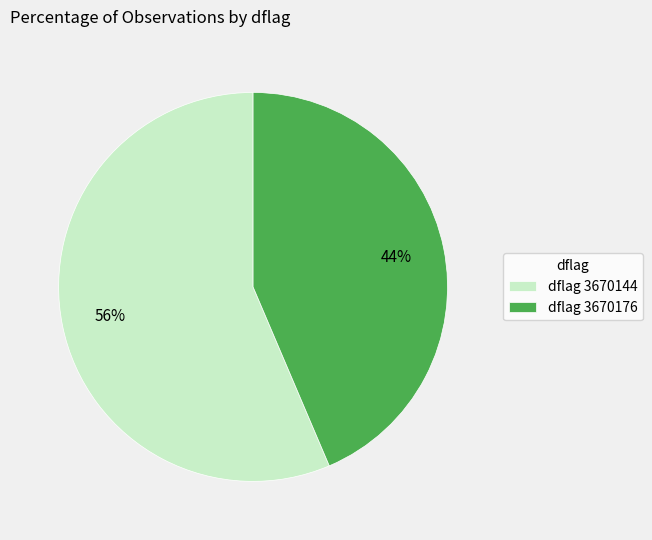

Which slice is the largest?

dflag 3670144